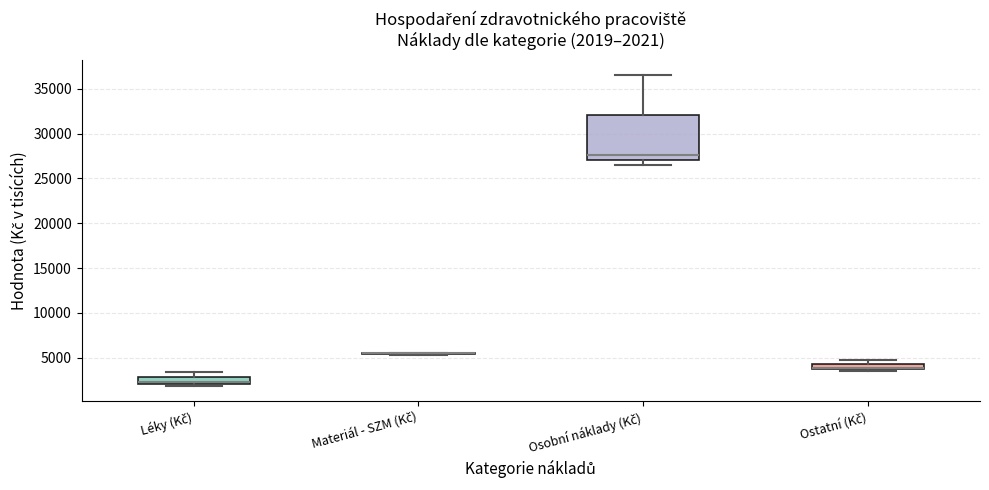

Comparing the boxes themselves (not the whiskers), which one is the tallest?

Osobní náklady (Kč)